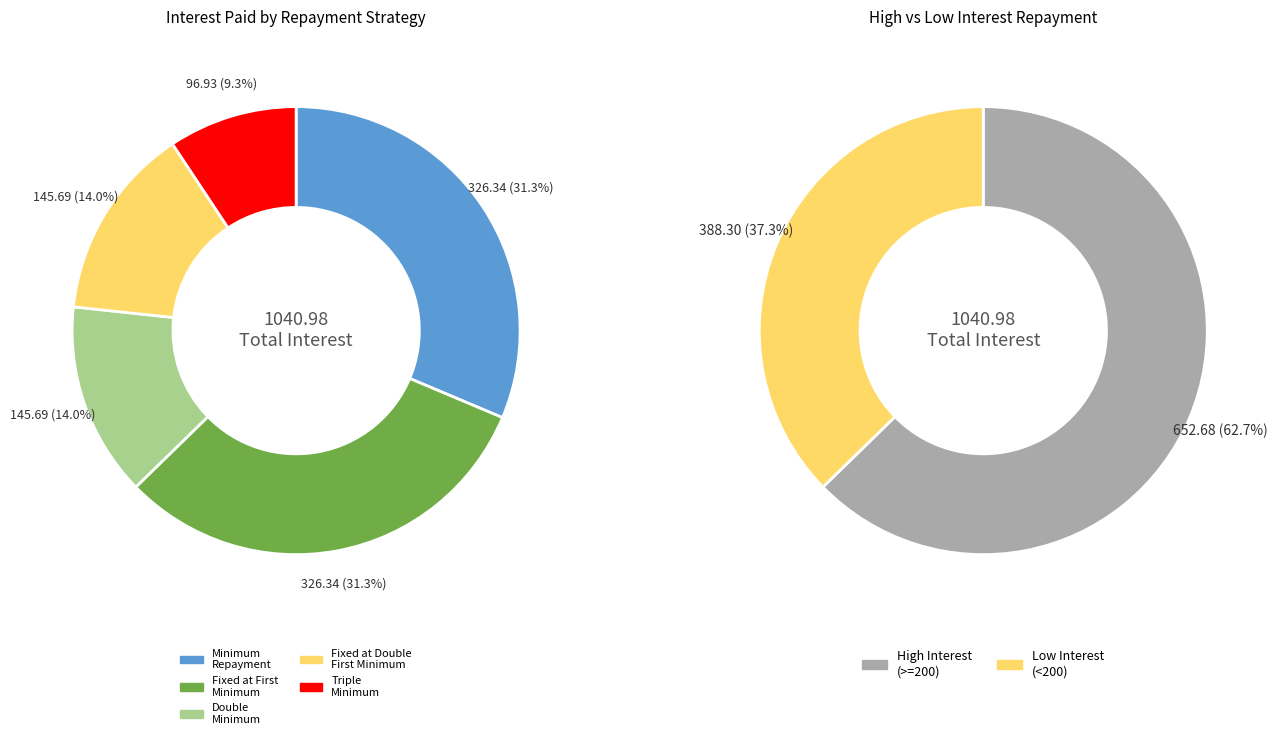

To the nearest percent, what portion does Double Minimum repayment represent?

14%